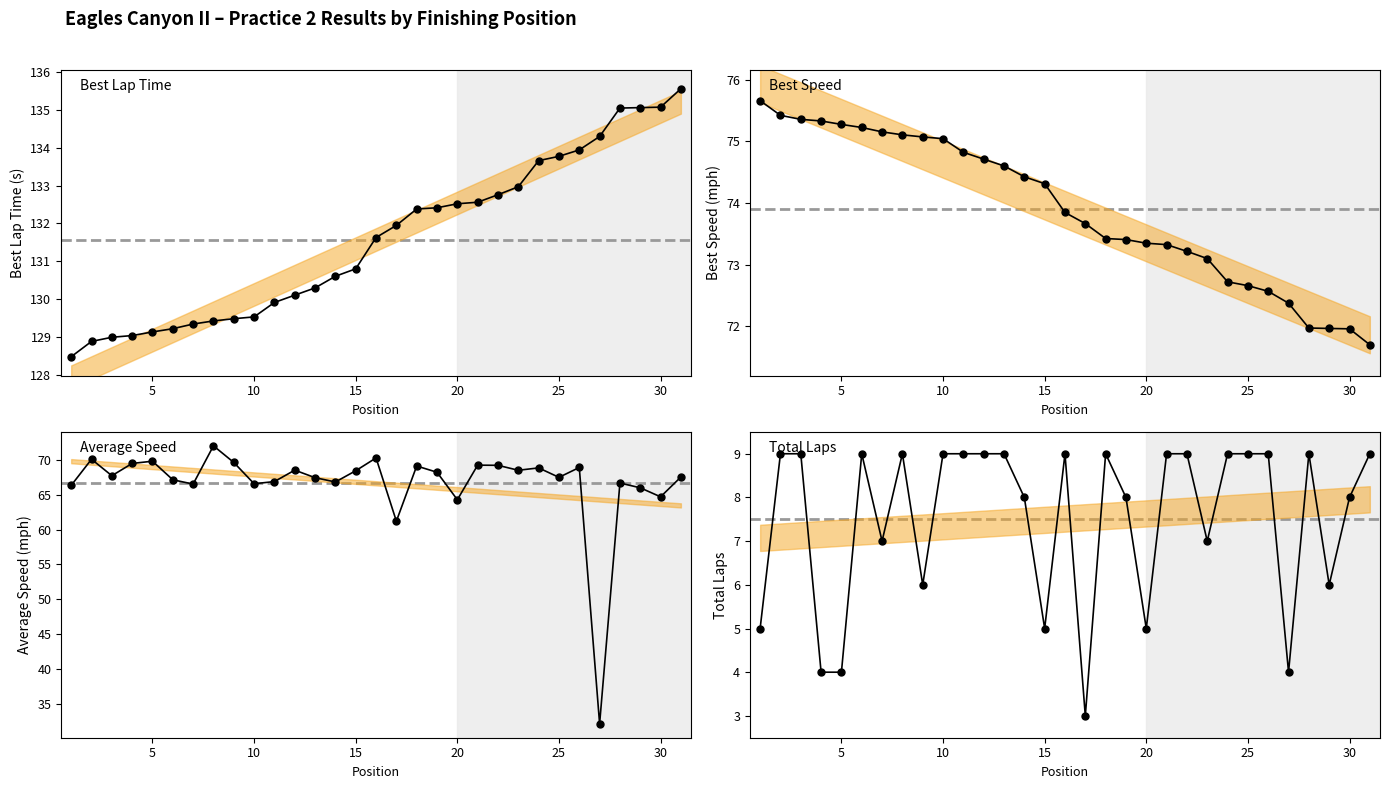

True or false: Best Speed and Average Speed cross at least once.

False